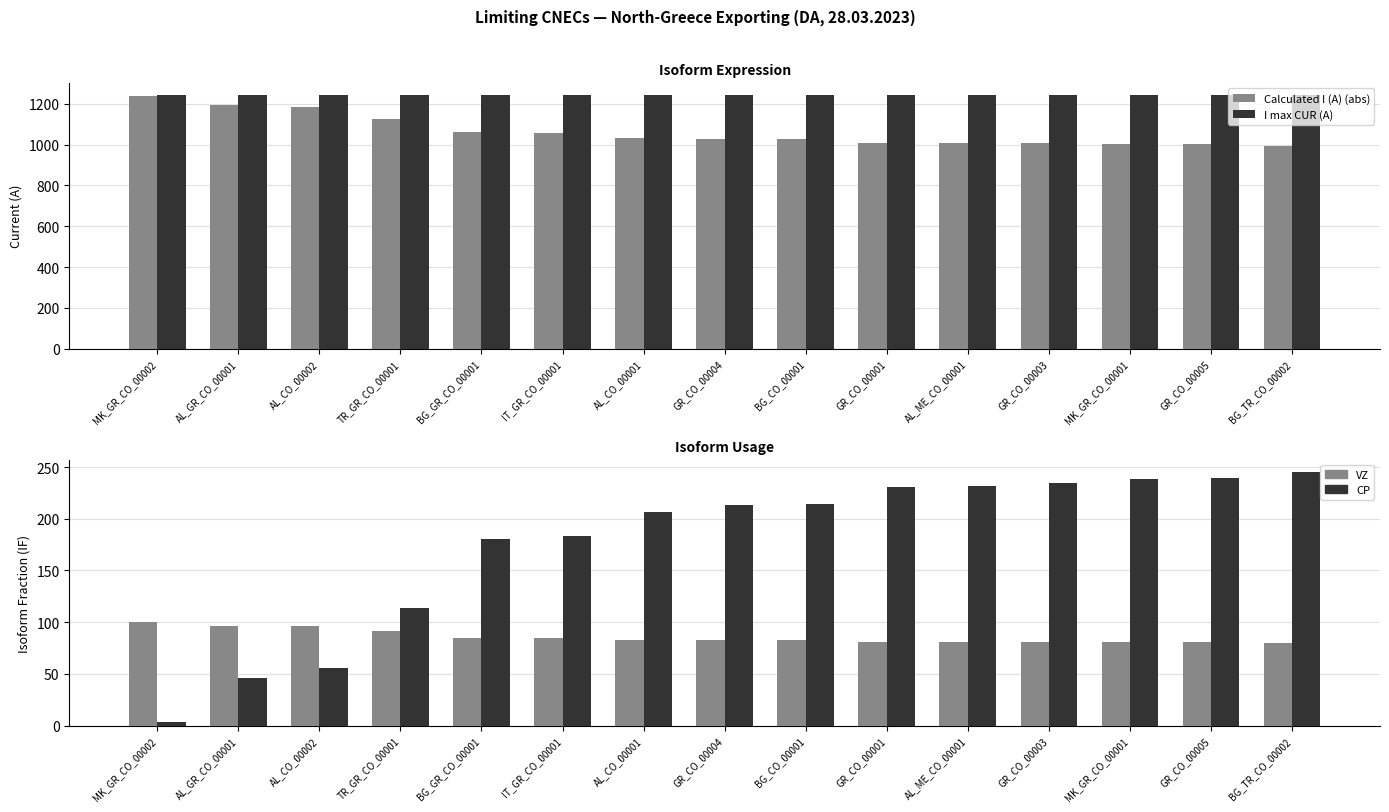

Which series has the largest range (max minus min)?

Calculated I (A) (abs)